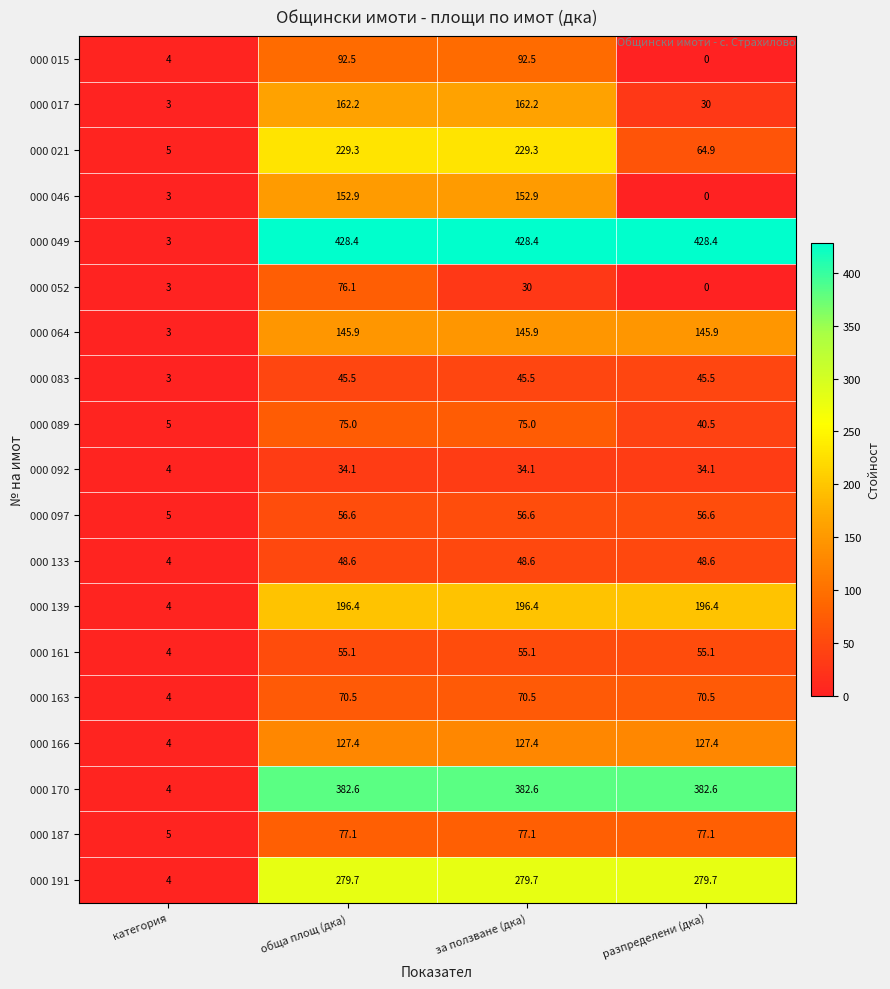

Rank the series at обща площ (дка) from highest to lowest value.

000 049, 000 170, 000 191, 000 021, 000 139, 000 017, 000 046, 000 064, 000 166, 000 015, 000 187, 000 052, 000 089, 000 163, 000 097, 000 161, 000 133, 000 083, 000 092